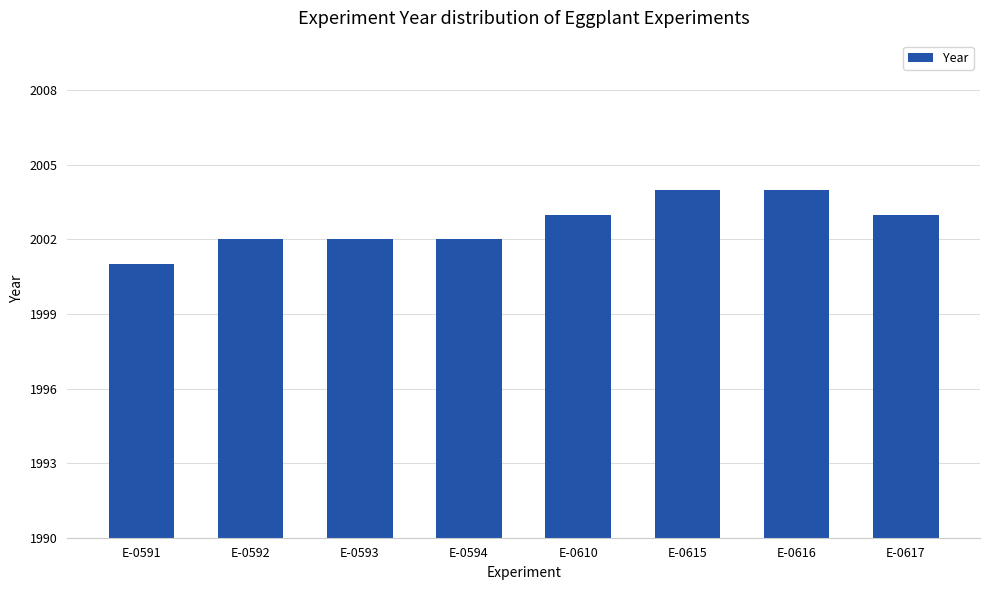

The value at E-0617 is 2845. True or false?

False